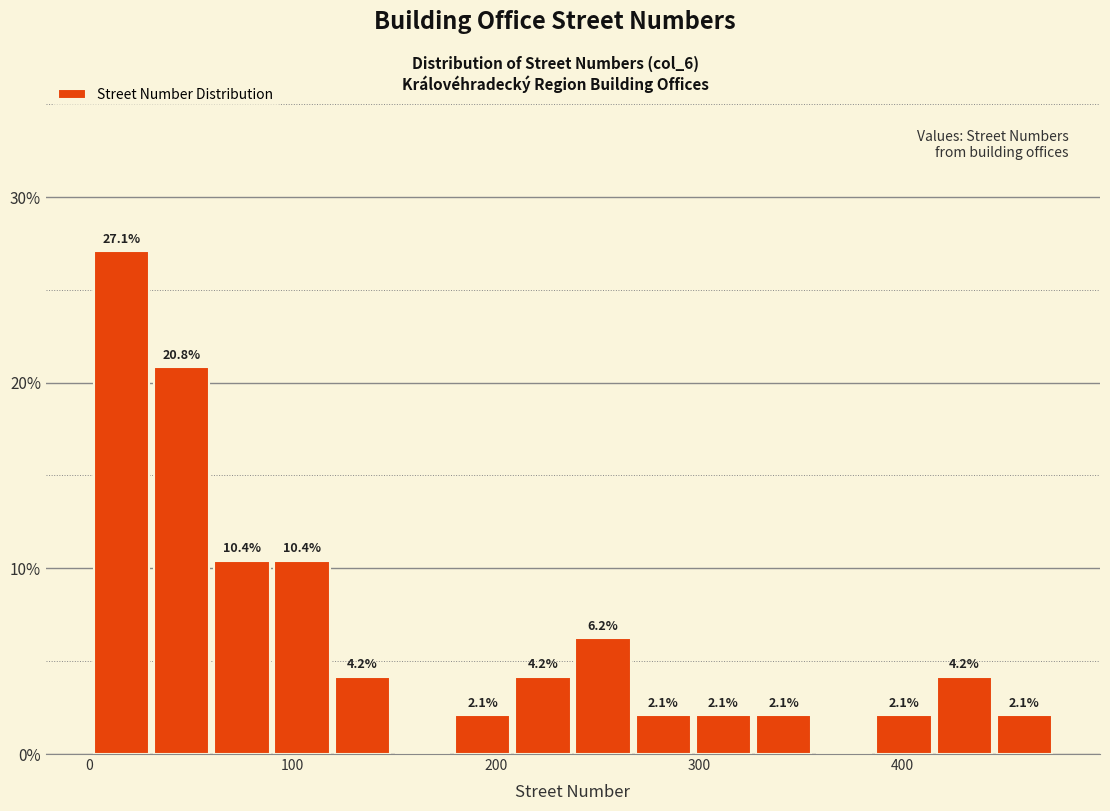

Around what value on the x-axis is the tallest bar? Give the approximate position of its centre, as read against the axis.

20